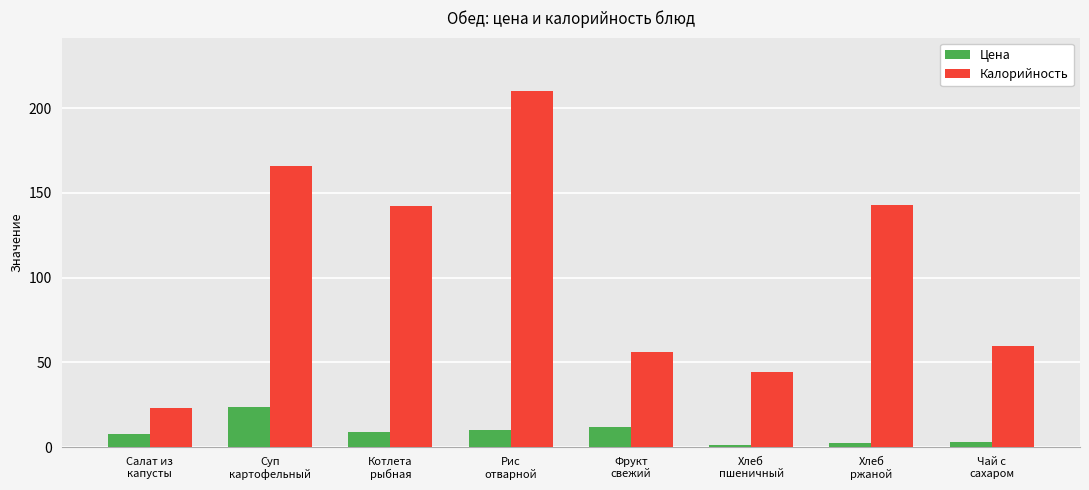

At how many categories does at least one series exceed 198?

1